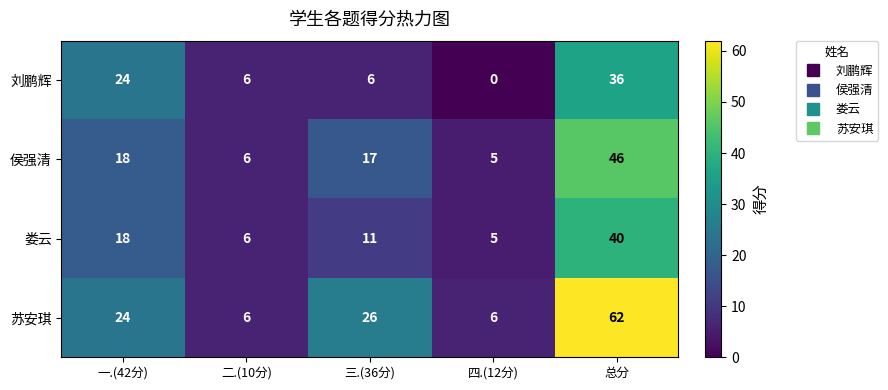

Rank the categories by 娄云 value from lowest to highest.

四.(12分), 二.(10分), 三.(36分), 一.(42分), 总分